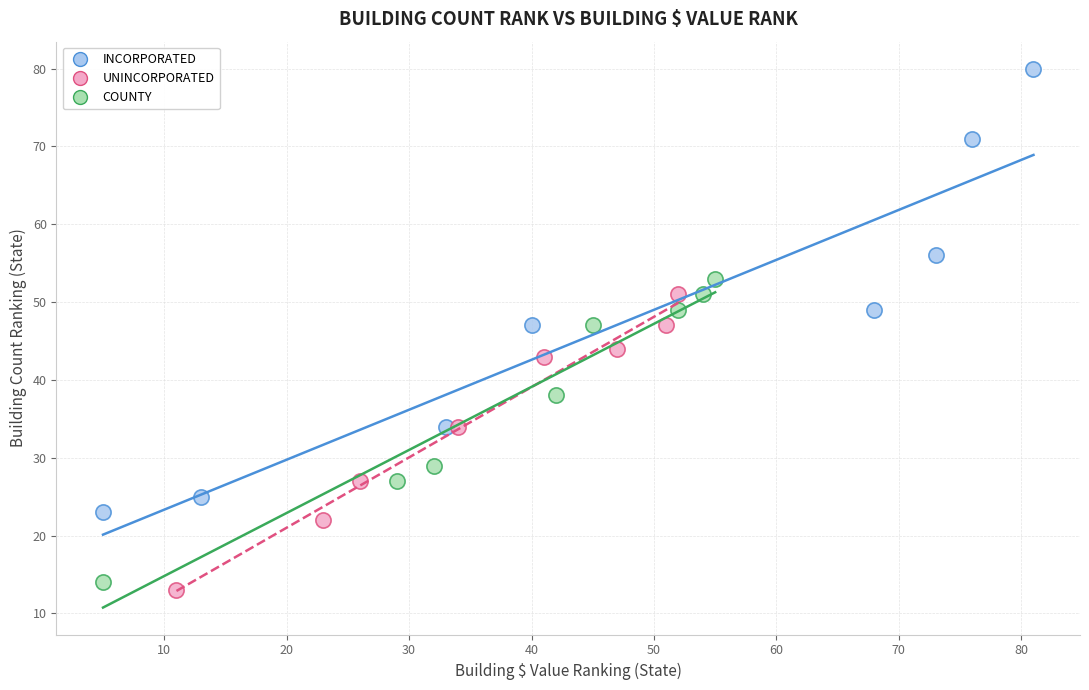

What are all the series names shown in the legend?

INCORPORATED, UNINCORPORATED, COUNTY